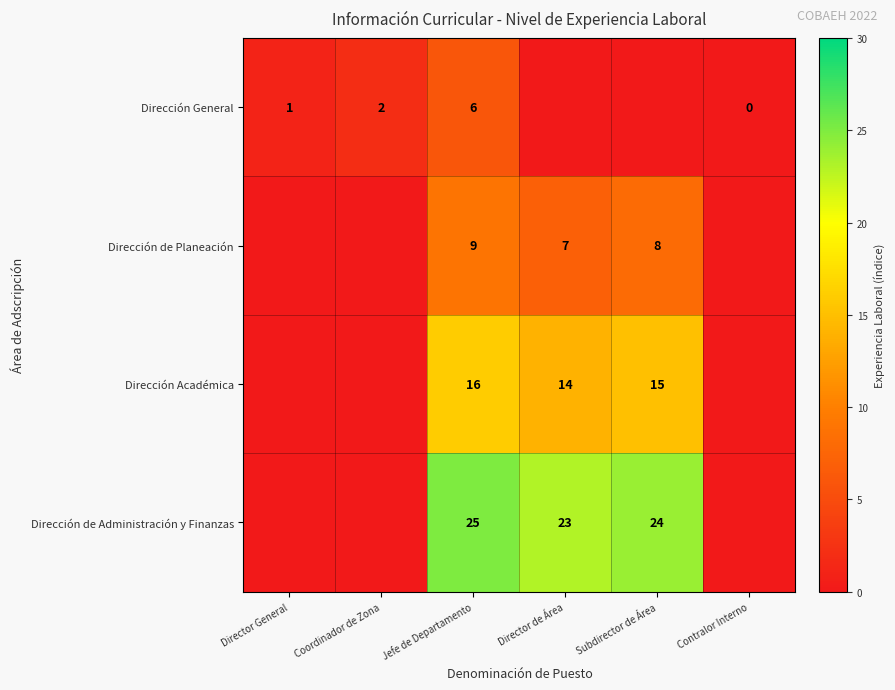

What is the difference between the highest and lowest values at Director de Área?

23